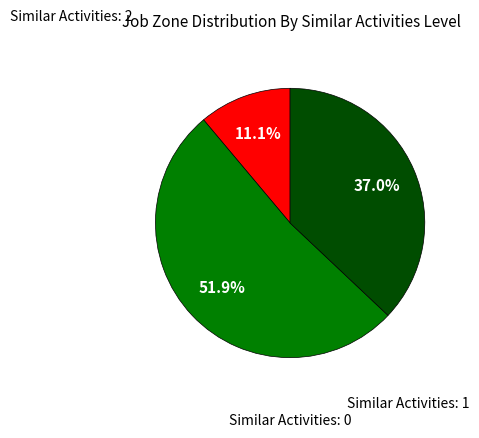

Count the number of slices in the pie.

3